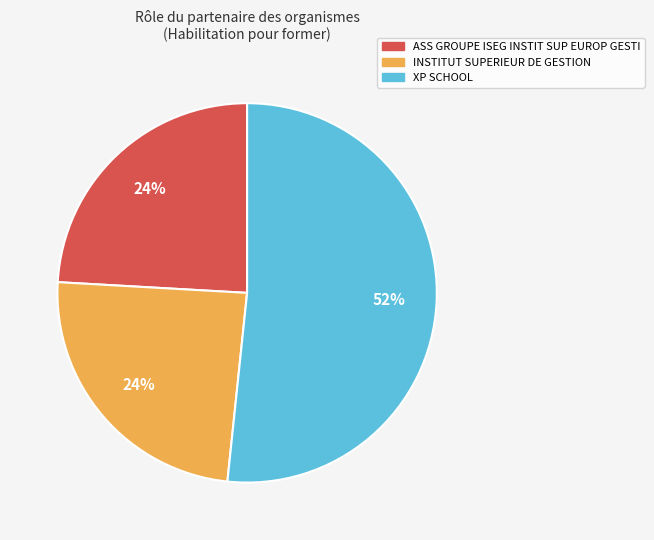

Between ASS GROUPE ISEG INSTIT SUP EUROP GESTI and XP SCHOOL, which is larger?

XP SCHOOL